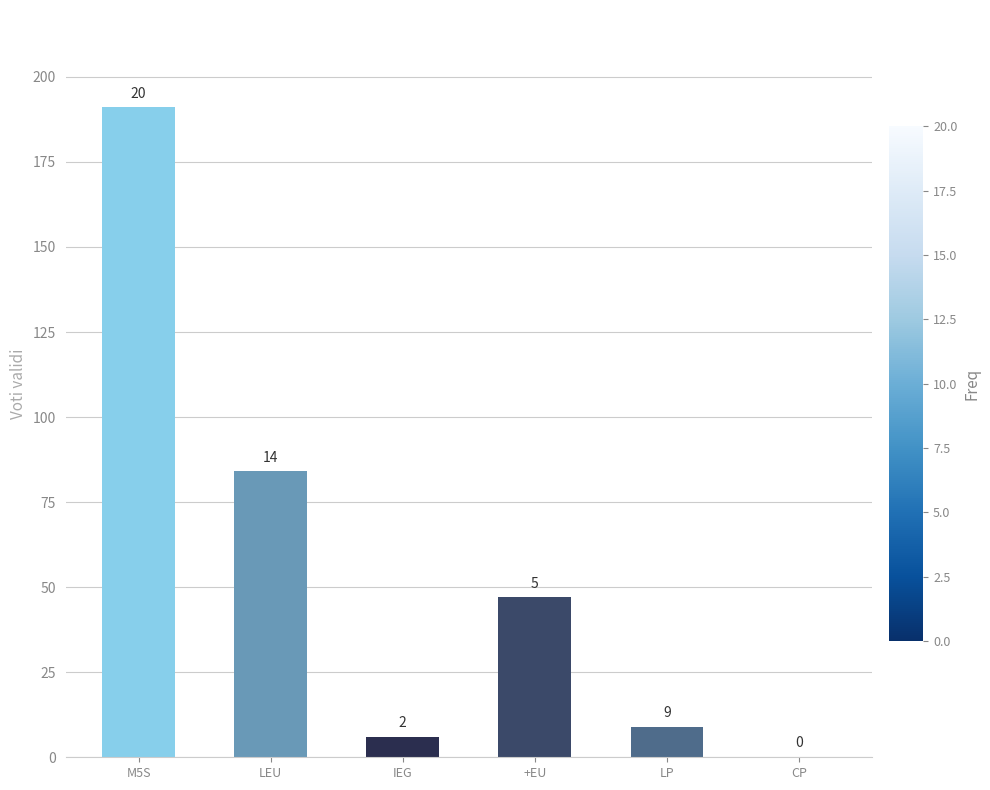

The chart shows a value of 84 at LEU. True or false?

True